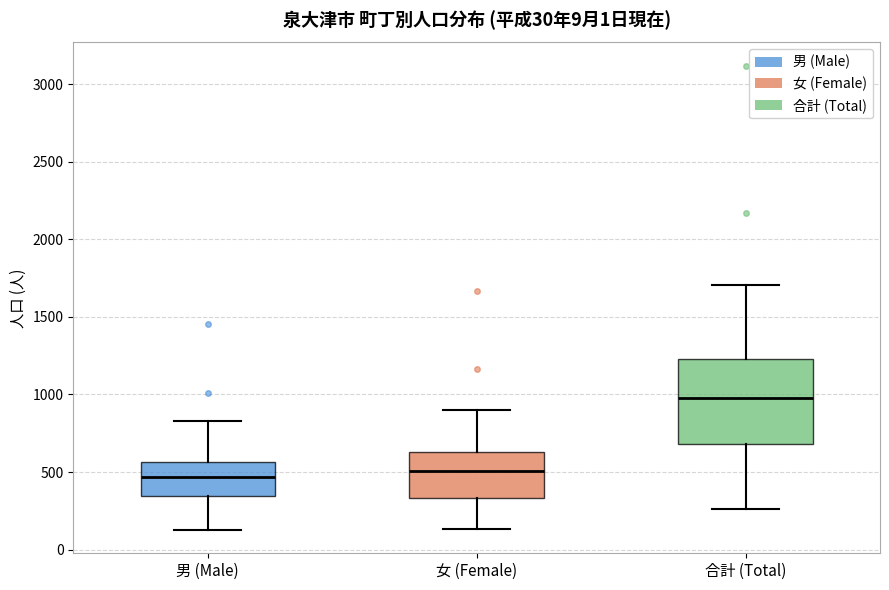

Comparing the boxes themselves (not the whiskers), which one is the tallest?

合計 (Total)